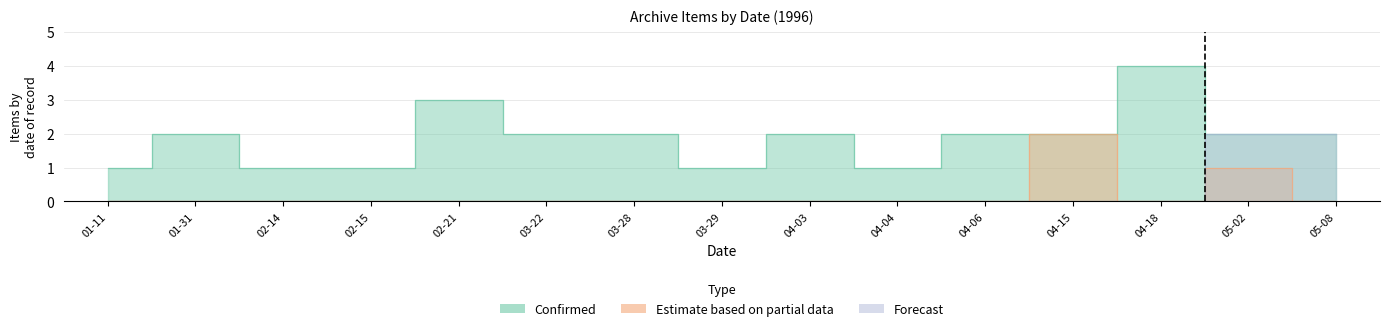

At how many categories does at least one series exceed 1?

10